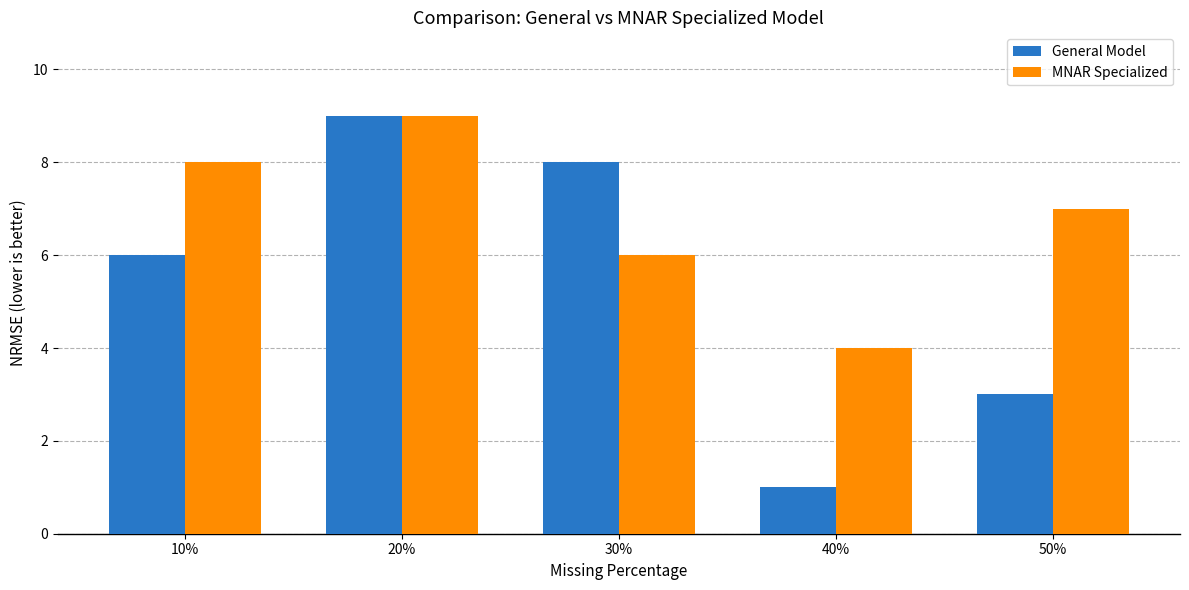

Reading left to right, list all the values displayed in this chart.

General Model: 6	9	8	1	3
MNAR Specialized: 8	9	6	4	7